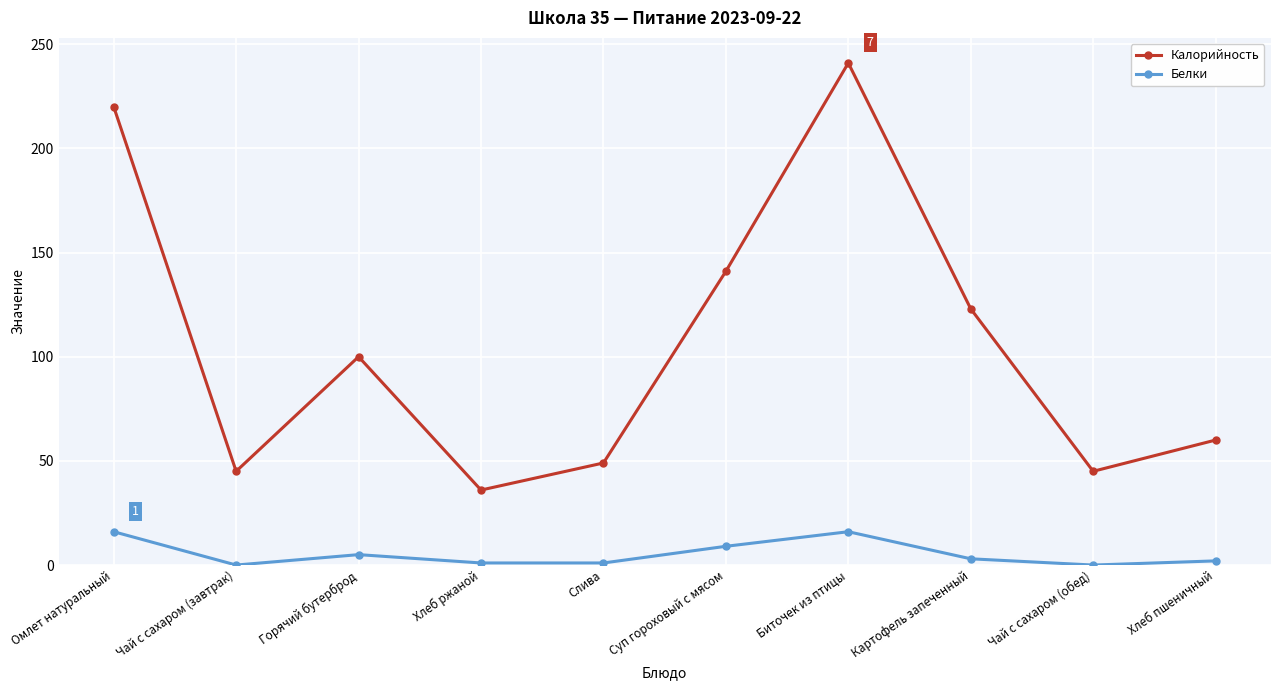

What is the label of the 8th point from the left?

Картофель запеченный